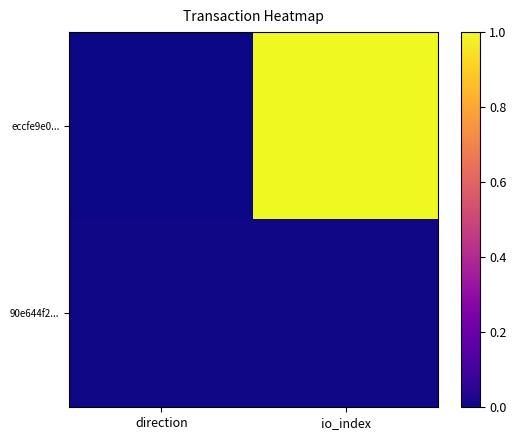

Count the number of data series in this chart.

2